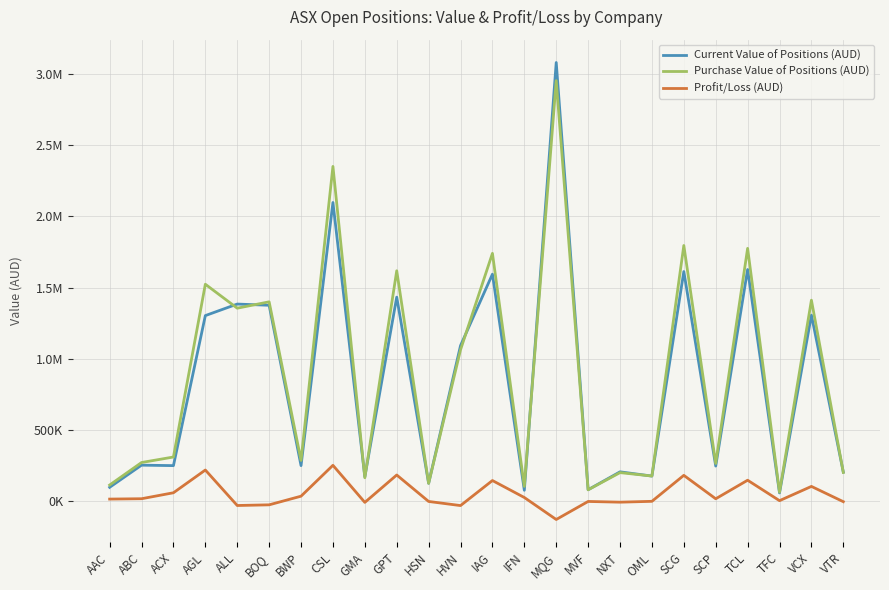

What are all the series names shown in the legend?

Current Value of Positions (AUD), Purchase Value of Positions (AUD), Profit/Loss (AUD)